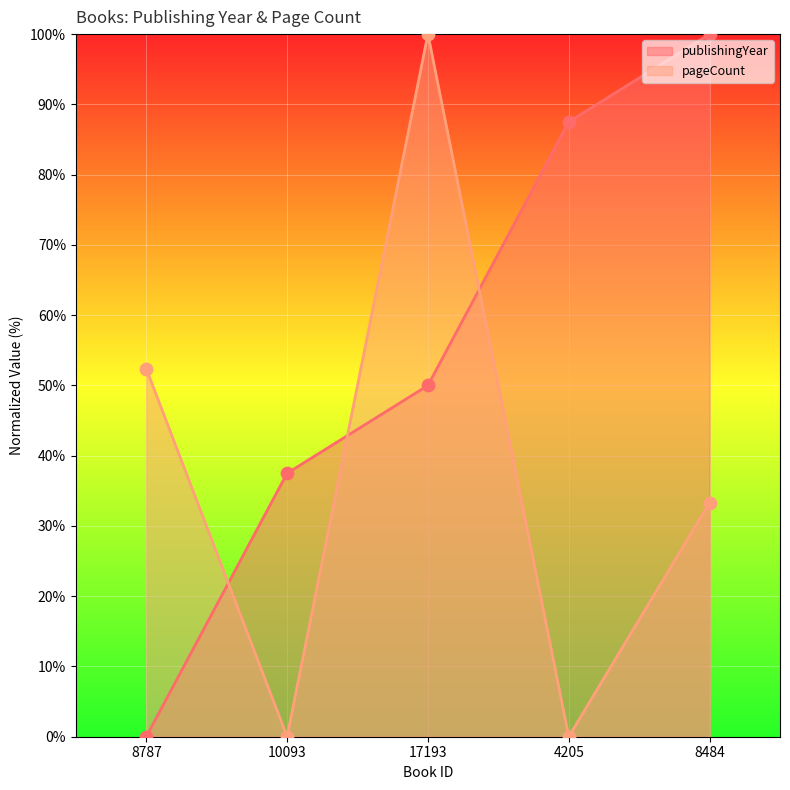

Is the value of pageCount at 10093 greater than the value of publishingYear at 10093?

No